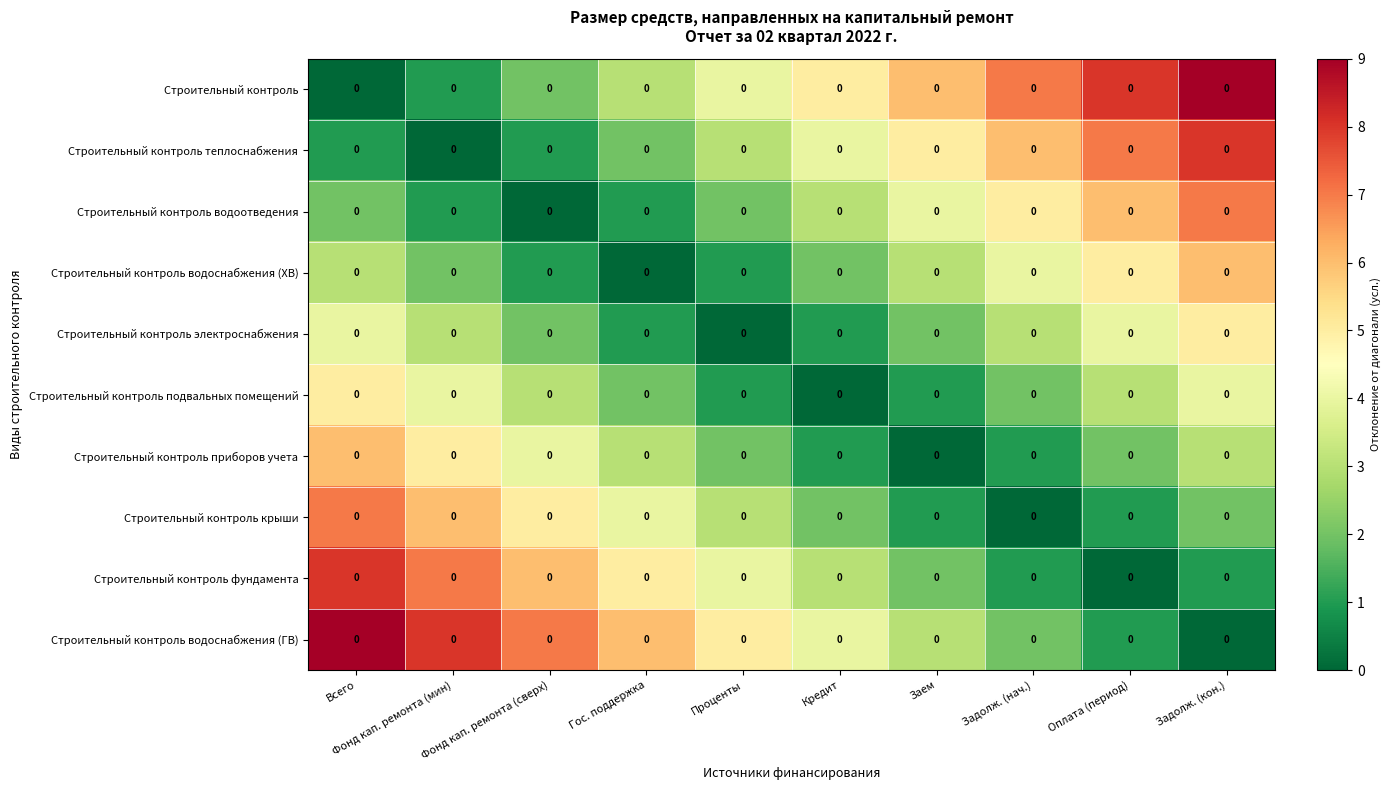

How many series are shown in this chart?

10